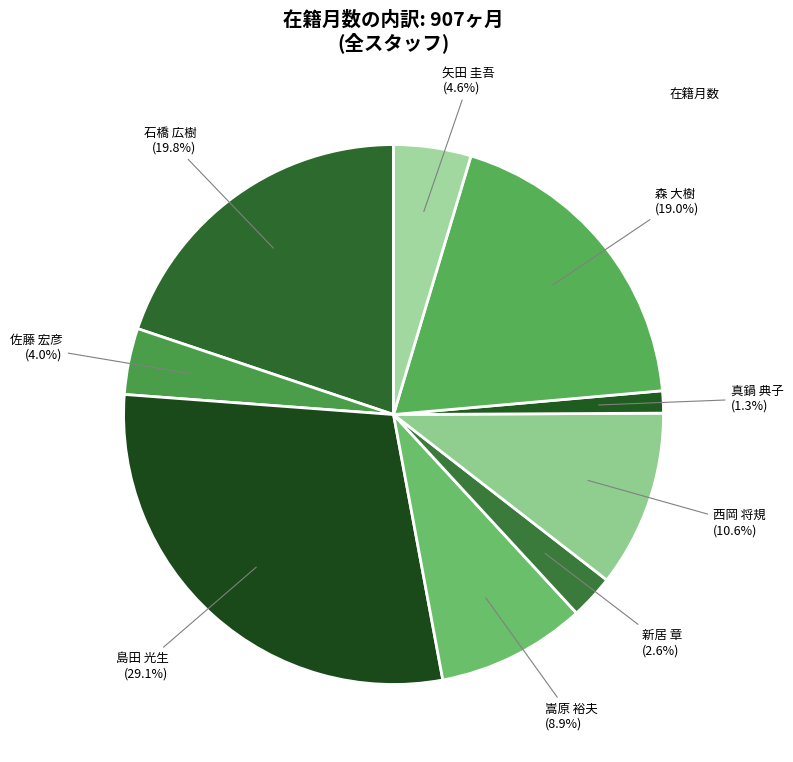

How many segments does this pie chart have?

9